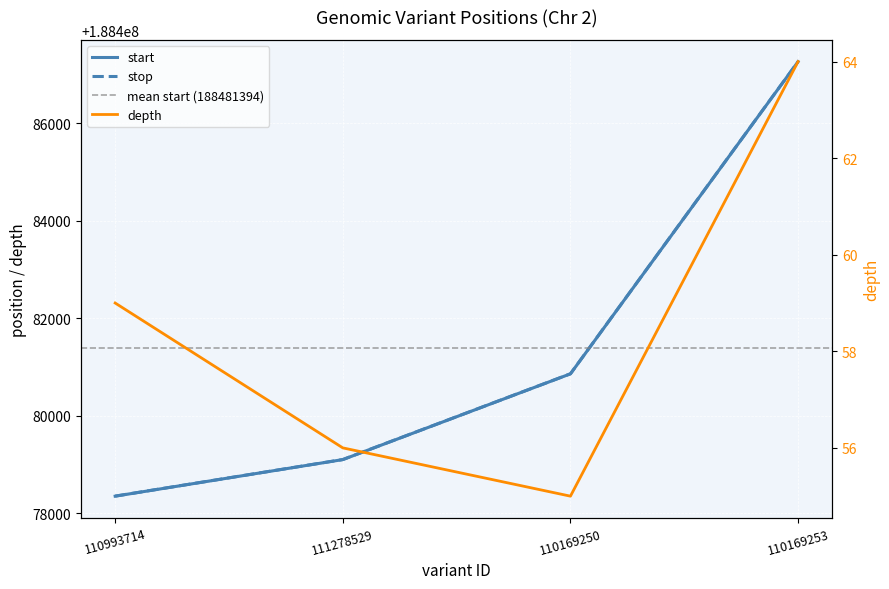

Where does the depth series first go above 59?

110169253